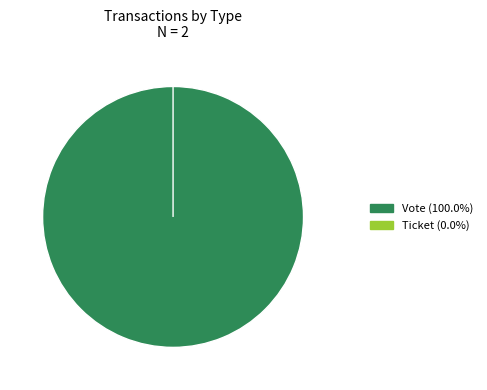

To the nearest percent, what percentage of the pie is Vote?

100%